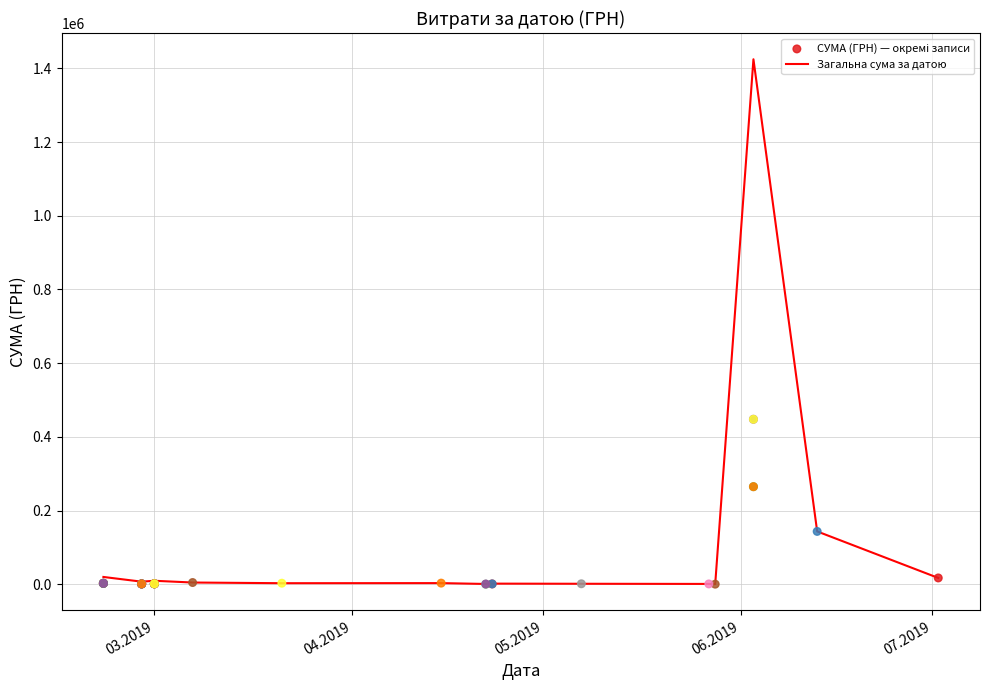

What is the maximum value for Загальна сума за датою?

1424874.7